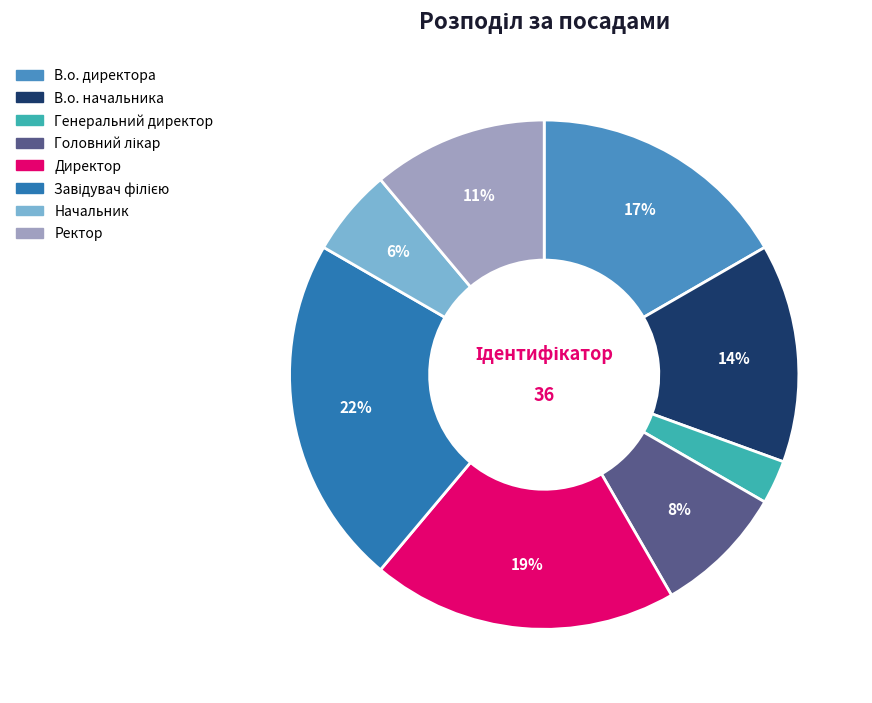

Which category has the smallest portion of the pie?

Генеральний директор